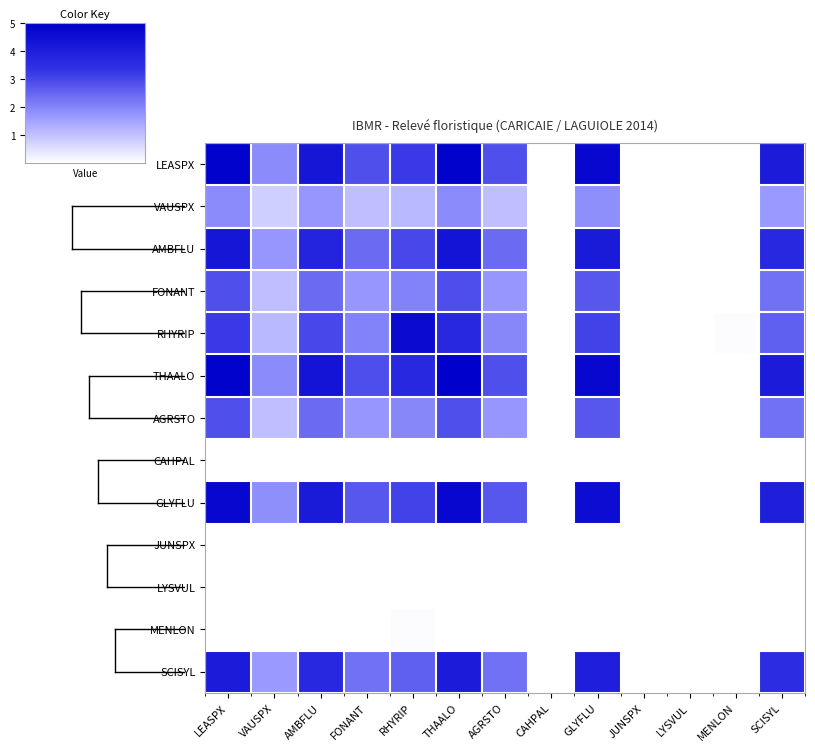

Which series changed the most between THAALO and MENLON?

THAALO